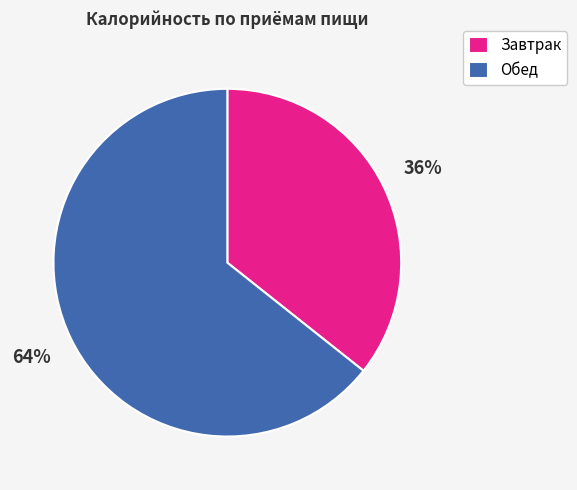

To the nearest percent, what percentage of the pie is Завтрак?

36%